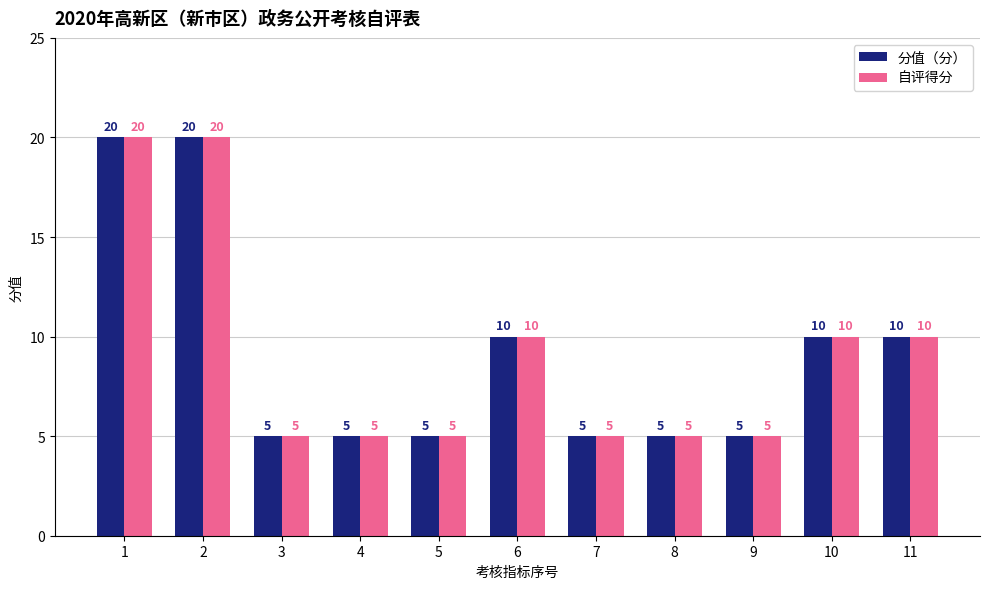

How many groups of bars are there?

11